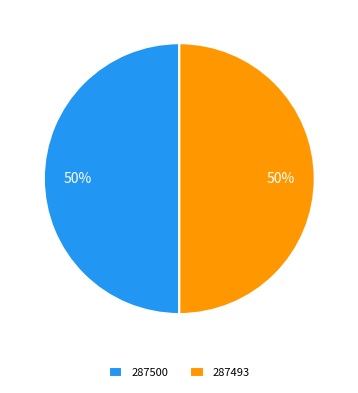

To the nearest percent, what is the combined percentage of 287500 and 287493?

100%